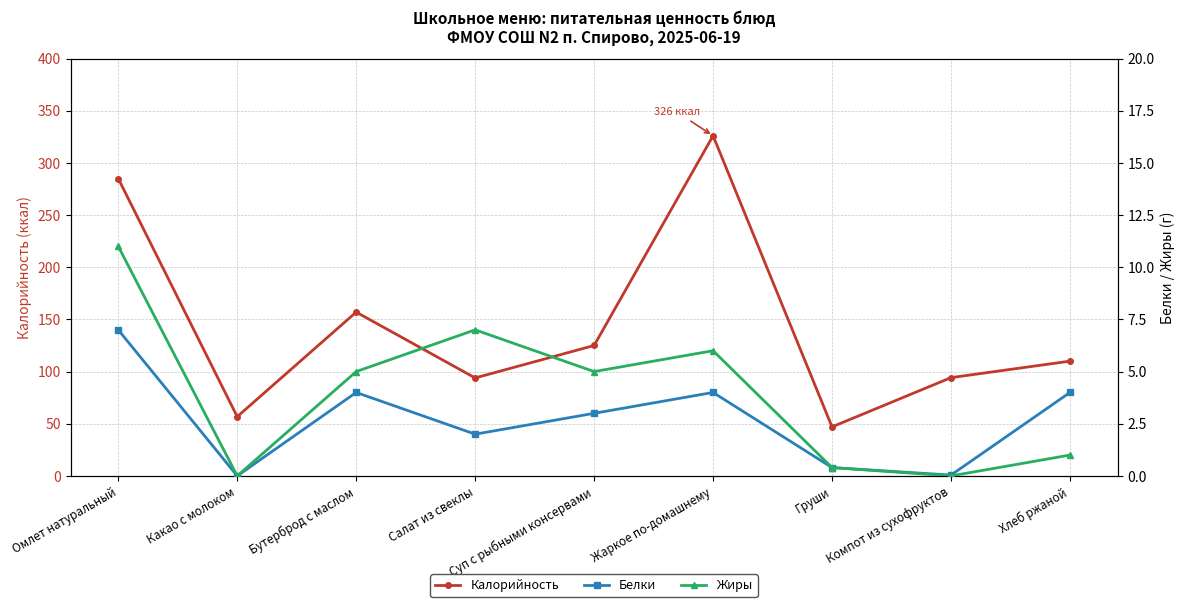

What is the sum of all Калорийность values?

1294.9